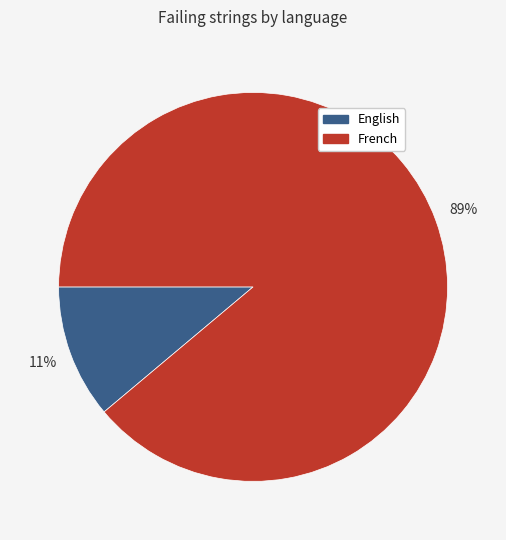

How many slices are in this pie chart?

2